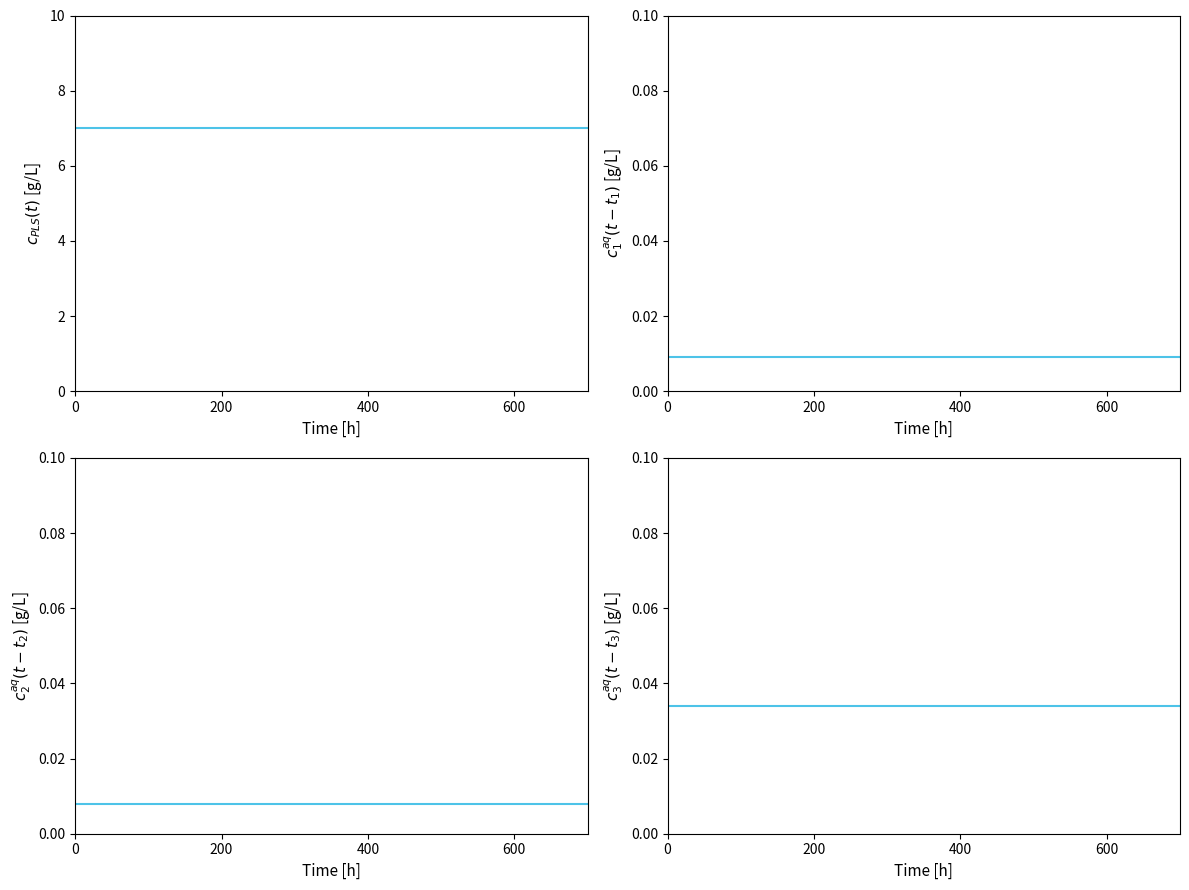

Which series has the largest total across all categories?

Section I